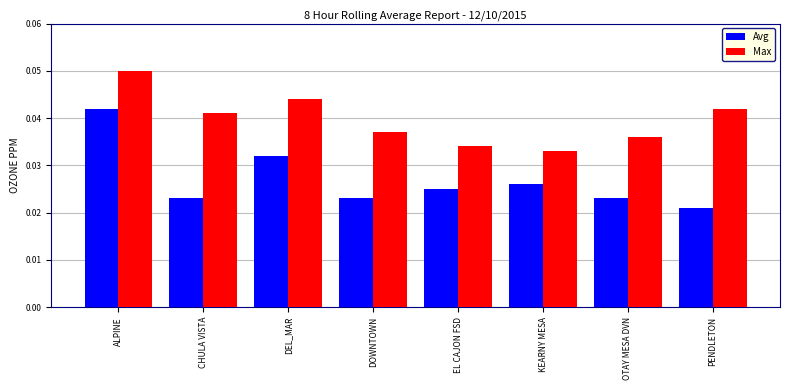

At which category is the sum across all series the highest?

ALPINE